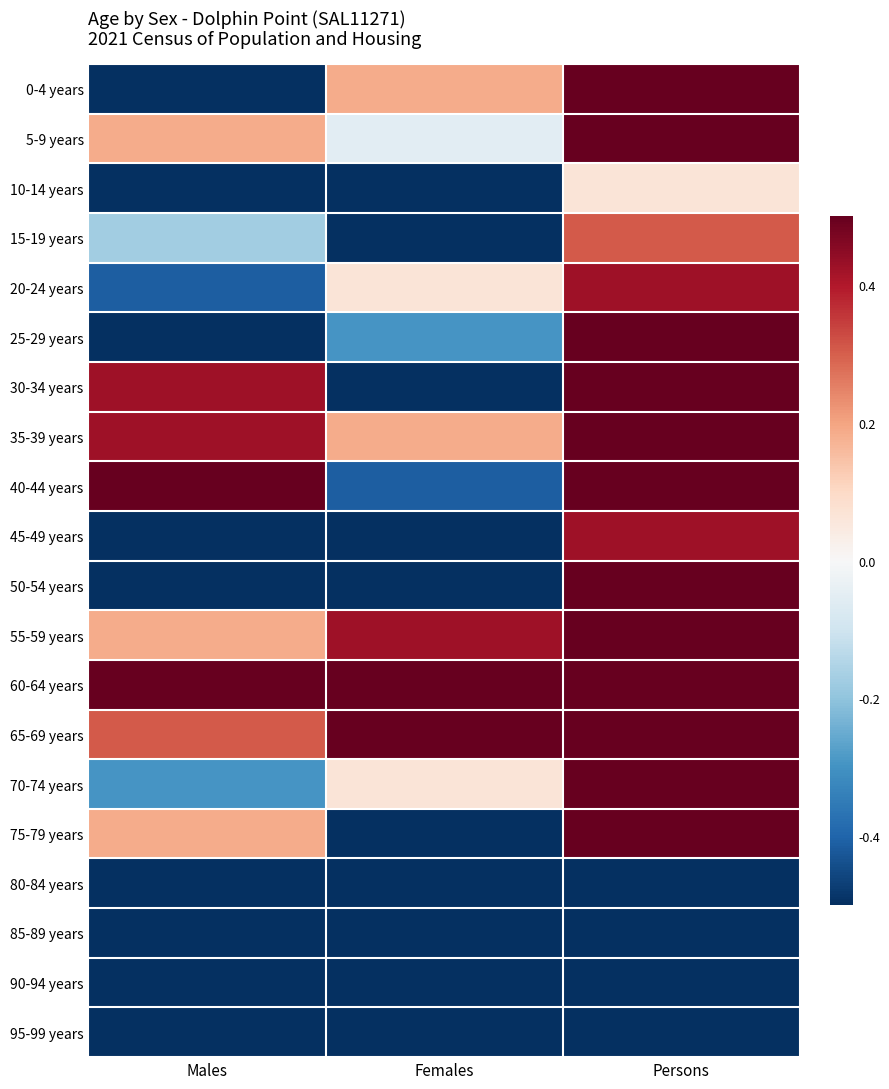

Which series has the largest total across all categories?

60-64 years